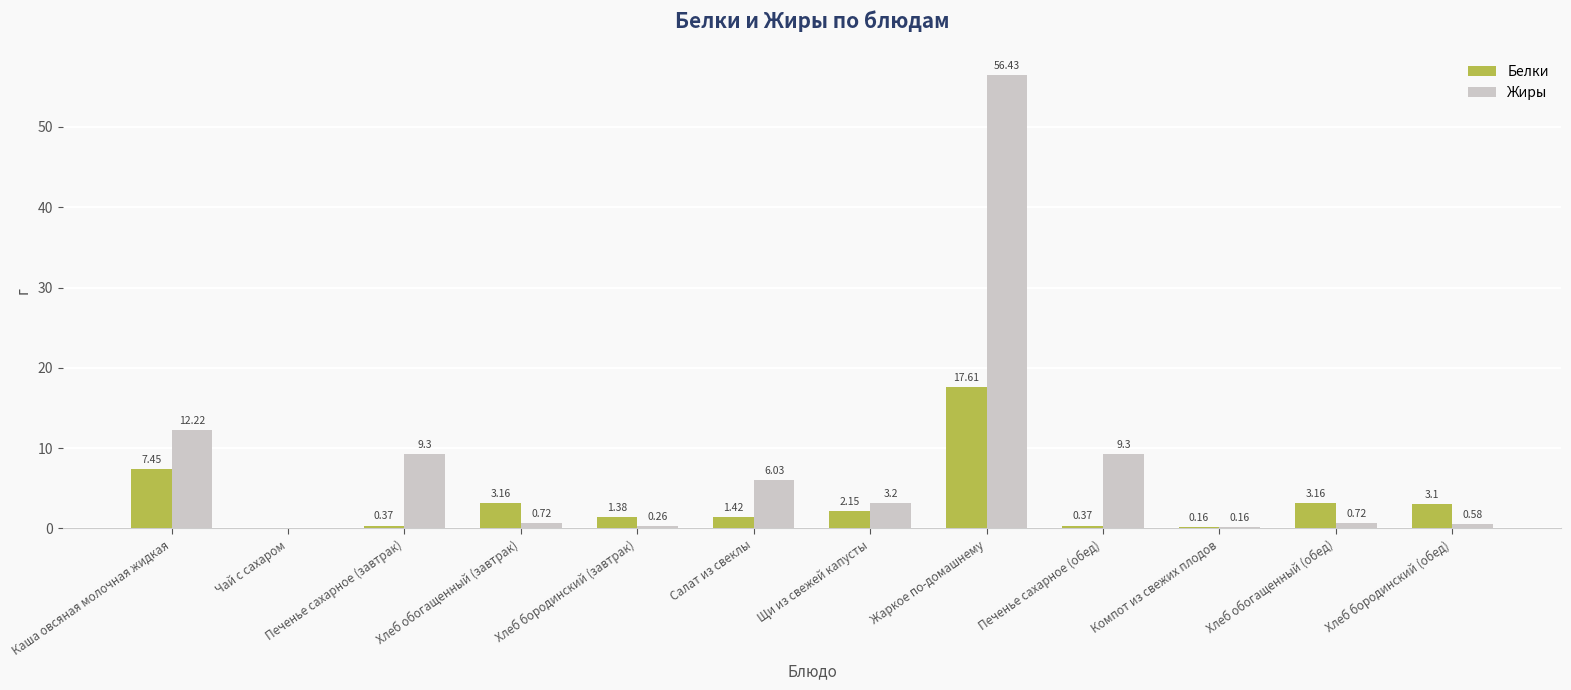

How many groups of bars are there?

12